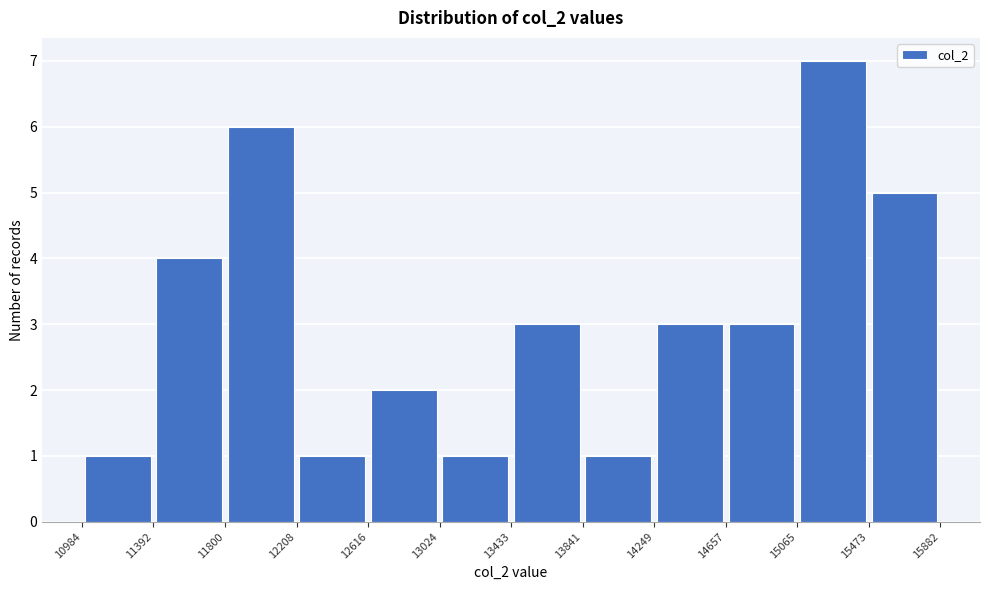

Reading left to right, list every bar in this chart as the range it spans on the x-axis followed by its height. The values are not printed on the chart, so give them approximately, as read against the axis.

10984 to 11392: 1
11392 to 11800: 4
11800 to 12208: 6
12208 to 12616: 1
12616 to 13024: 2
13024 to 13433: 1
13433 to 13841: 3
13841 to 14249: 1
14249 to 14657: 3
14657 to 15065: 3
15065 to 15473: 7
15473 to 15882: 5